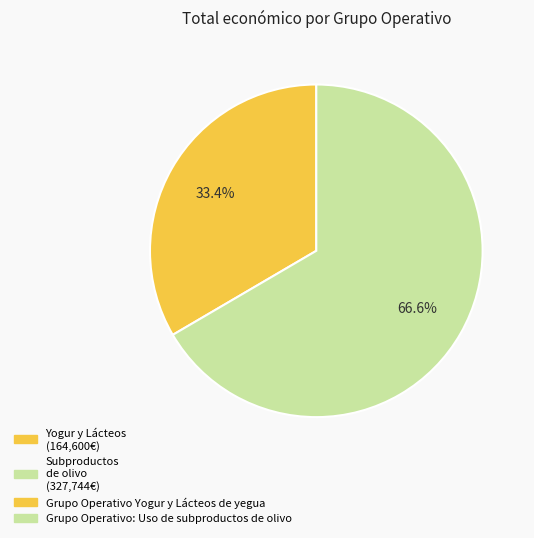

Is there any slice that represents more than half of the pie?

Yes